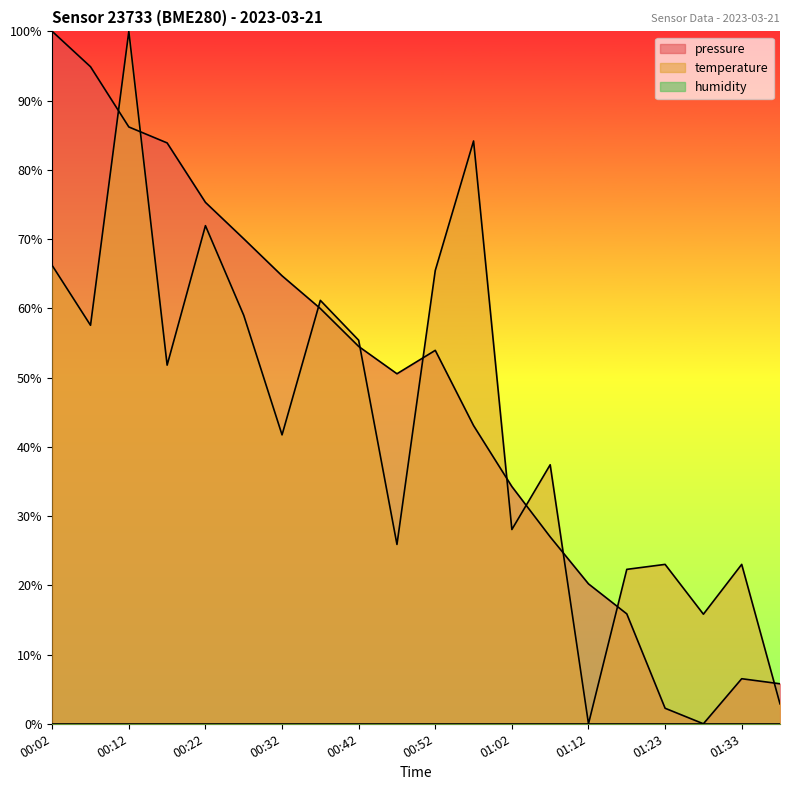

Which label corresponds to the largest value in the chart?

00:02